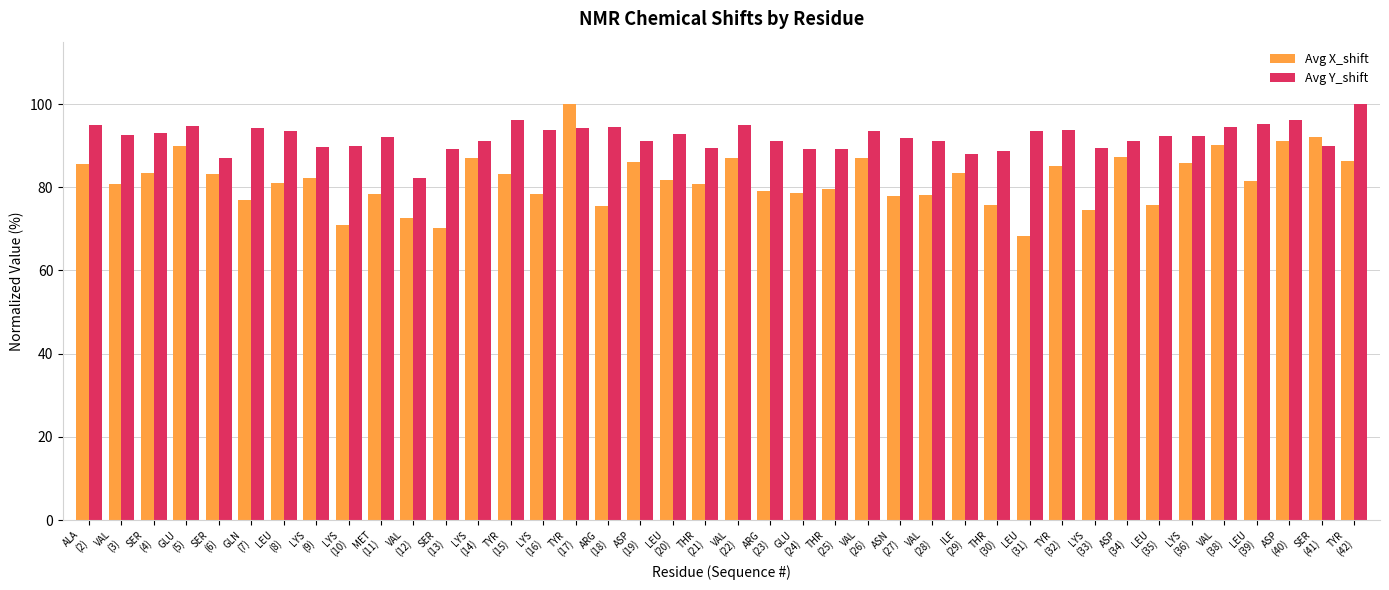

Count the number of categories in the chart.

40